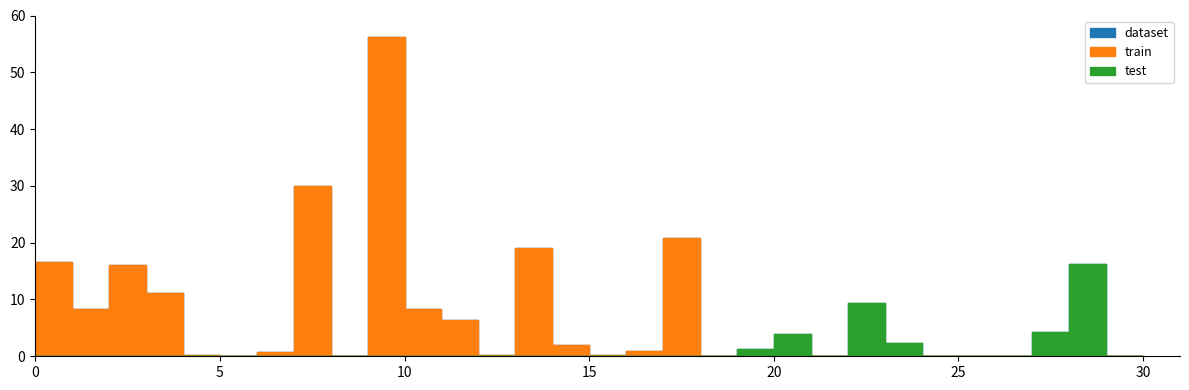

The value of train at 2021-08-06 is 0.1. True or false?

False